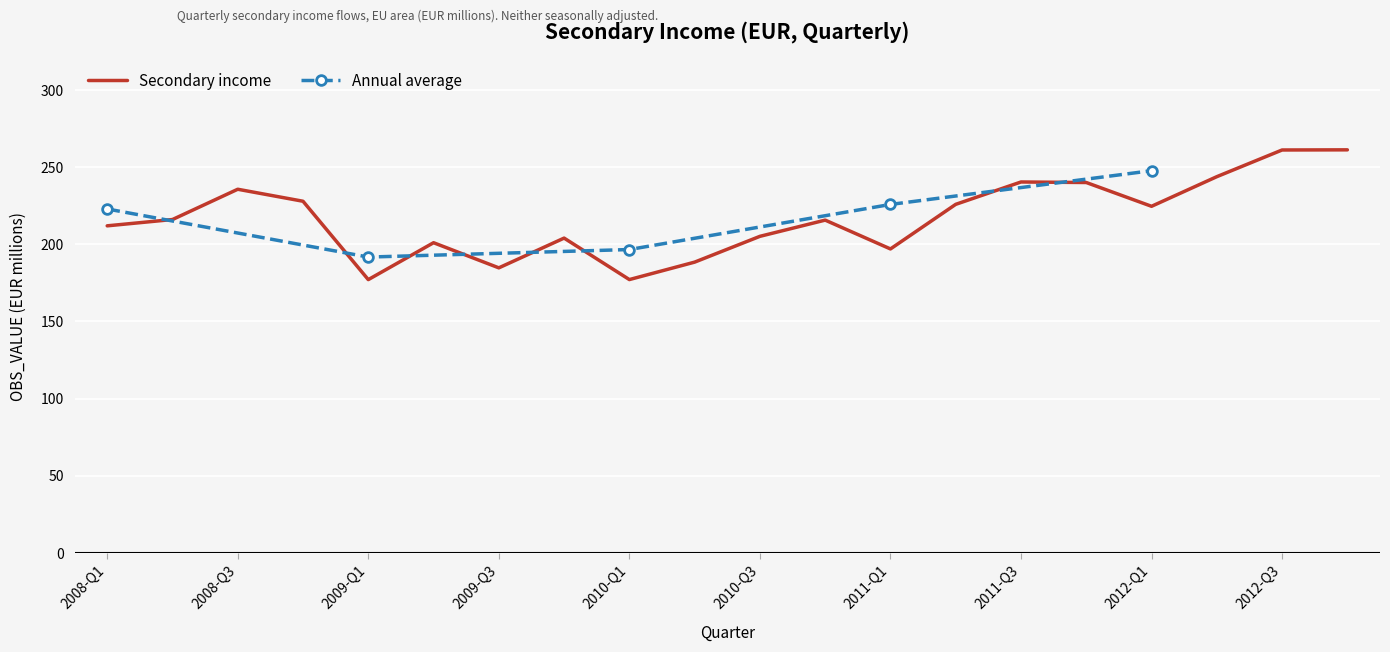

Reading left to right, what are all the values shown in this chart?

2008-Q1=212.0	2008-Q2=216.1	2008-Q3=235.7	2008-Q4=227.9	2009-Q1=177.1	2009-Q2=201.1	2009-Q3=184.7	2009-Q4=204.0	2010-Q1=177.2	2010-Q2=188.5	2010-Q3=205.2	2010-Q4=215.7	2011-Q1=197.0	2011-Q2=225.9	2011-Q3=240.4	2011-Q4=240.1	2012-Q1=224.7	2012-Q2=243.9	2012-Q3=261.2	2012-Q4=261.3